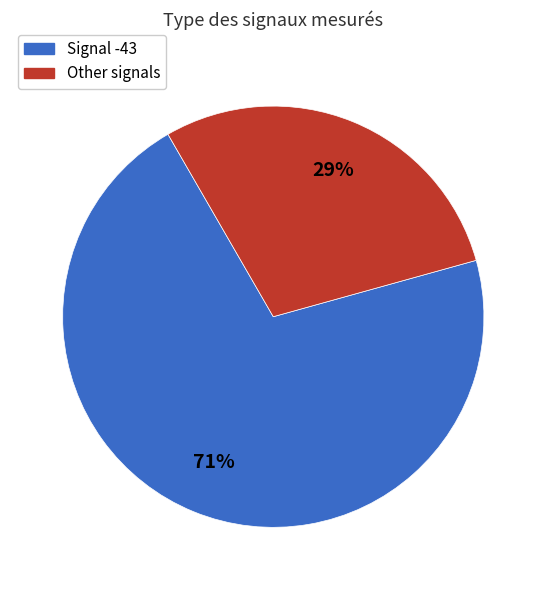

Between Other signals and Signal -43, which is larger?

Signal -43